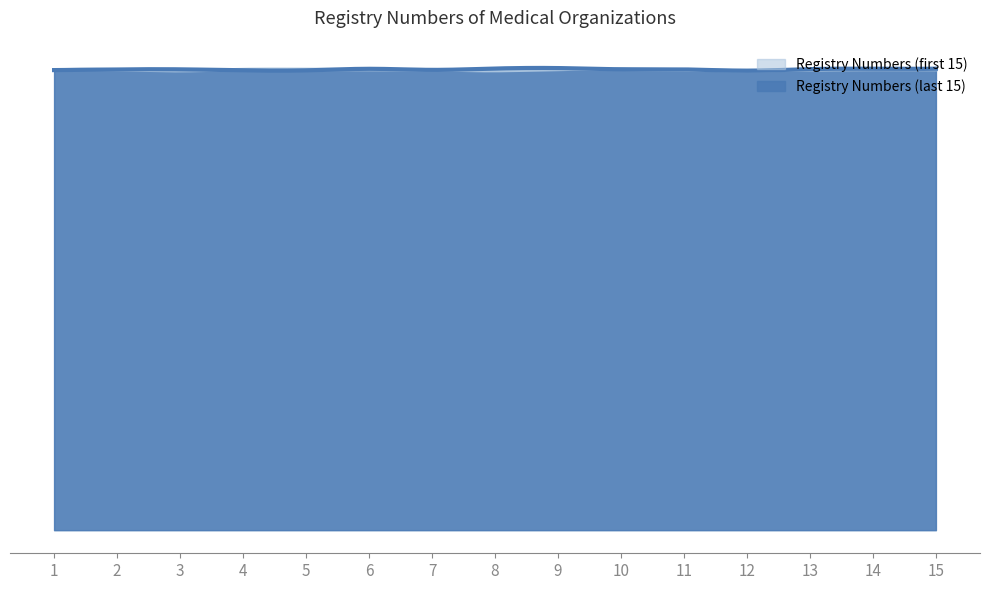

How many categories are shown in the chart?

15